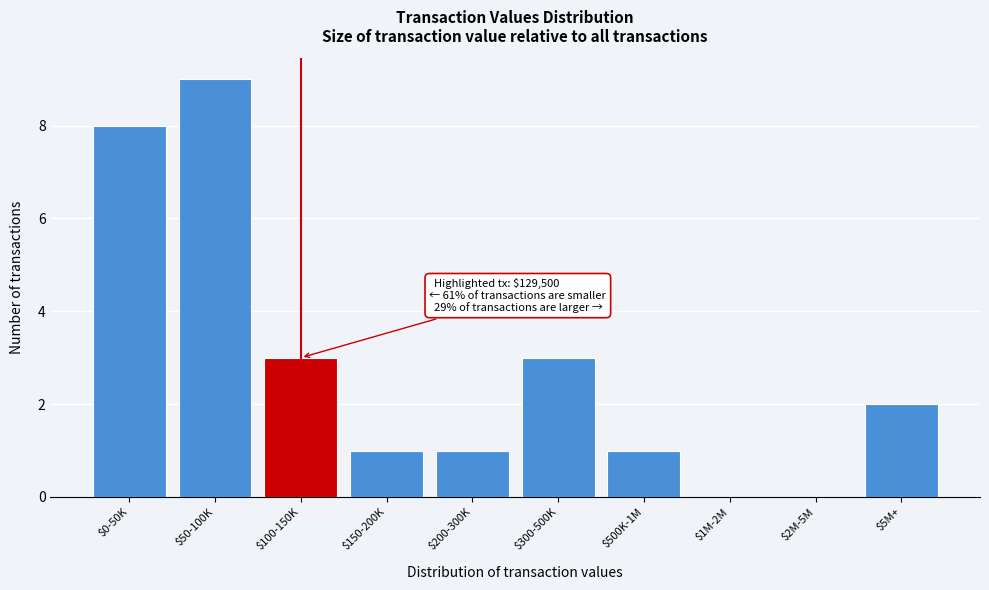

Is it true that the value at $0-50K is 8?

True